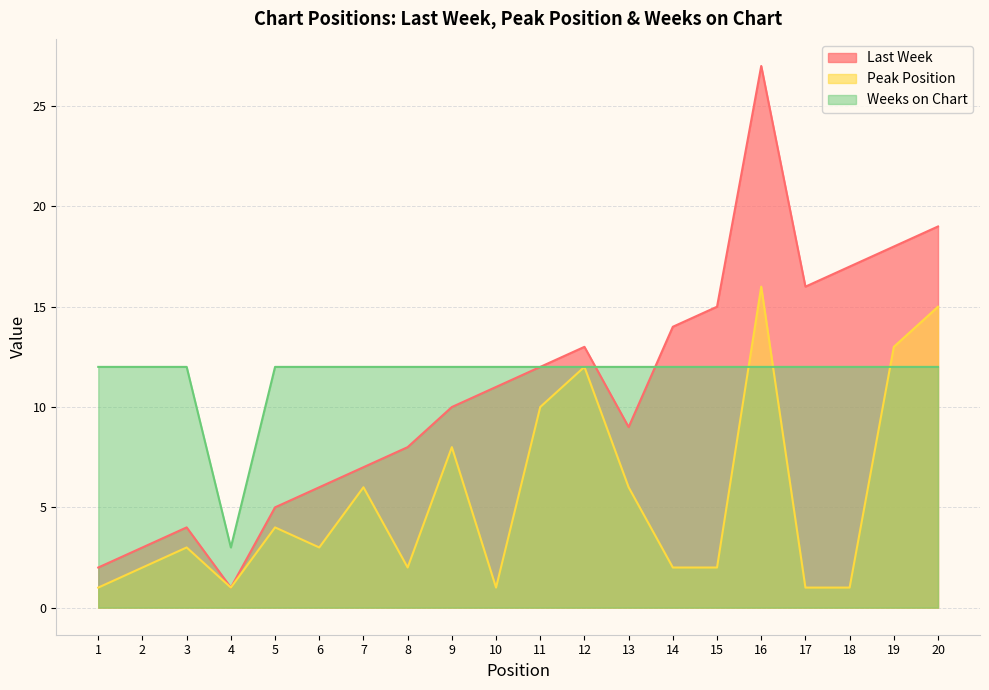

At 2, list the series in order from largest to smallest.

Weeks on Chart, Last Week, Peak Position